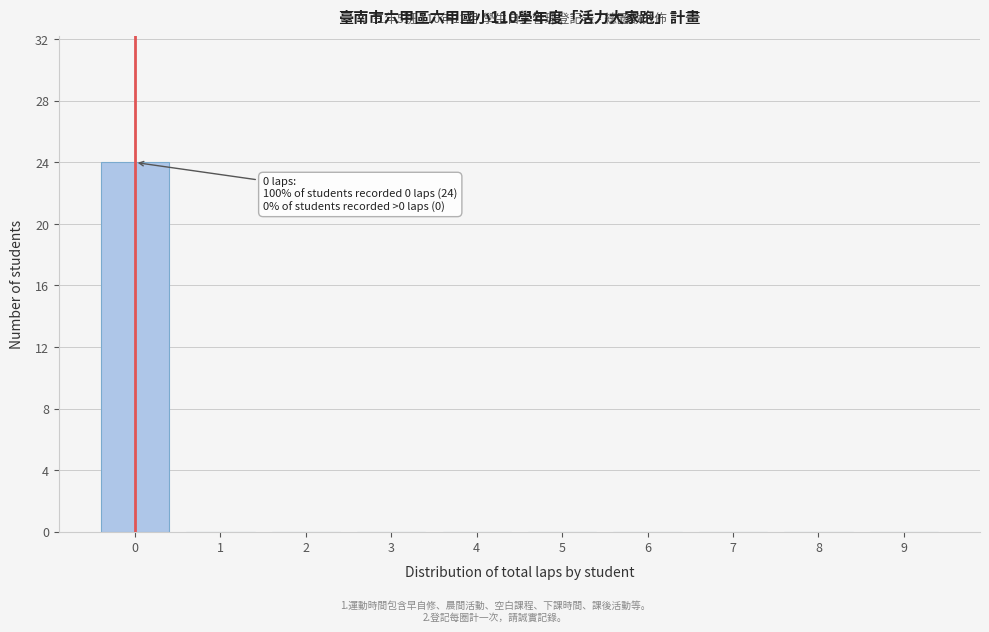

Over which range of the x-axis is the bar tallest?

-0.5 to 0.5